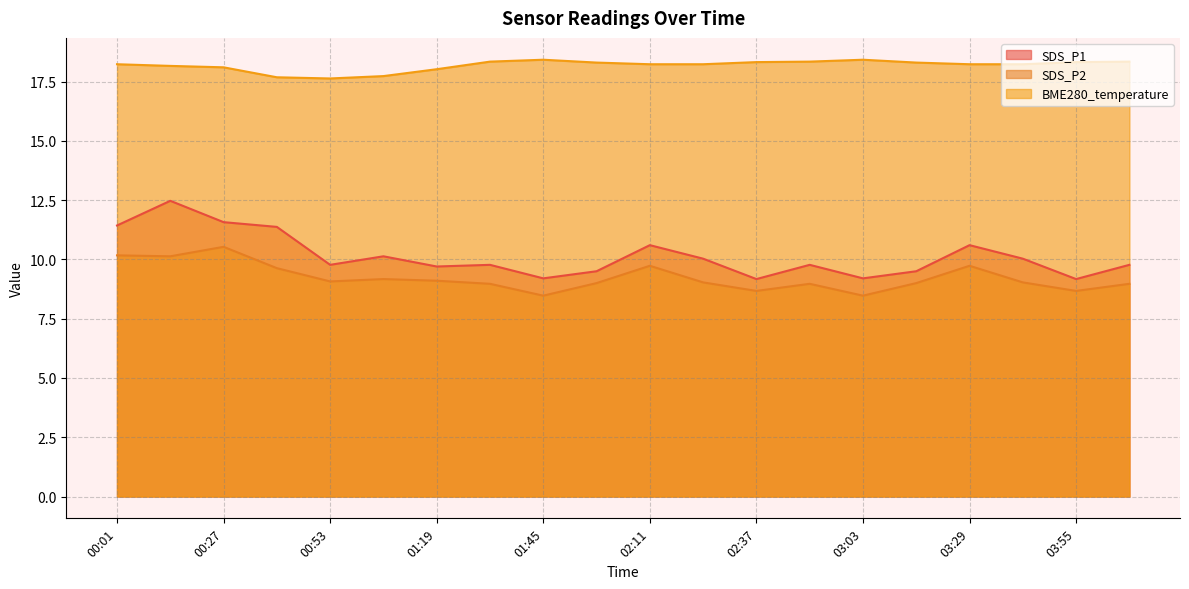

Reading left to right, list all the values displayed in this chart.

SDS_P1: 00:01=11.4	00:14=12.5	00:27=11.6	00:40=11.4	00:53=9.8	01:06=10.1	01:19=9.7	01:32=9.8	01:45=9.2	01:58=9.5	02:11=10.6	02:24=10.0	02:37=9.2	02:50=9.8	03:03=9.2	03:16=9.5	03:29=10.6	03:42=10.0	03:55=9.2	04:08=9.8
SDS_P2: 00:01=10.2	00:14=10.1	00:27=10.5	00:40=9.6	00:53=9.1	01:06=9.2	01:19=9.1	01:32=9.0	01:45=8.5	01:58=9.0	02:11=9.7	02:24=9.0	02:37=8.7	02:50=9.0	03:03=8.5	03:16=9.0	03:29=9.7	03:42=9.0	03:55=8.7	04:08=9.0
BME280_temperature: 00:01=18.2	00:14=18.2	00:27=18.1	00:40=17.7	00:53=17.6	01:06=17.7	01:19=18.0	01:32=18.3	01:45=18.4	01:58=18.3	02:11=18.2	02:24=18.2	02:37=18.3	02:50=18.3	03:03=18.4	03:16=18.3	03:29=18.2	03:42=18.2	03:55=18.3	04:08=18.3